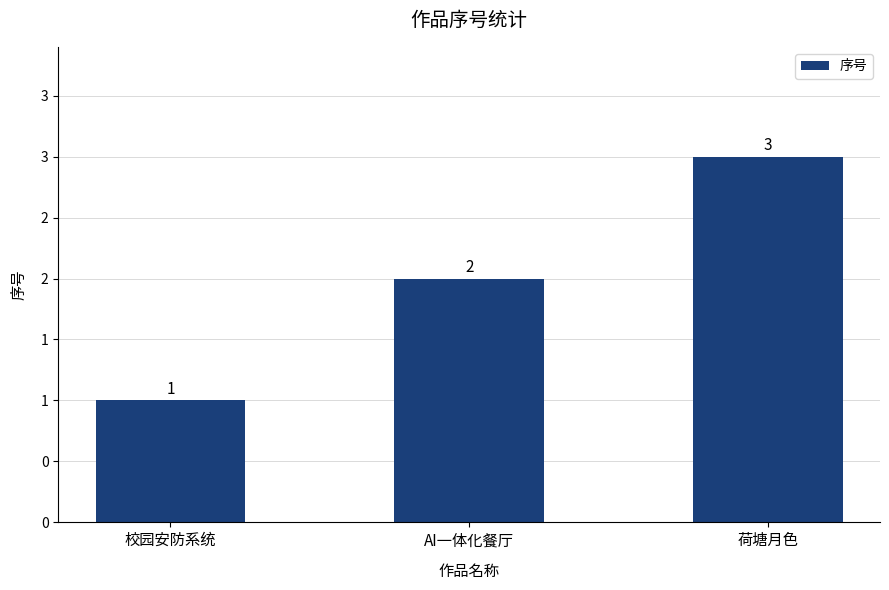

What is the label of the 3rd bar from the left?

荷塘月色